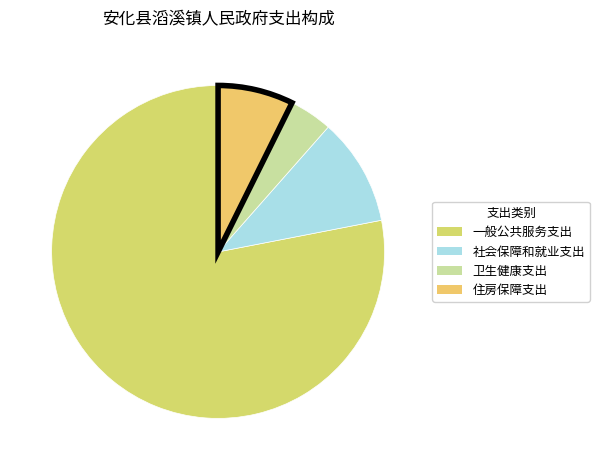

Which slice is the smallest?

卫生健康支出